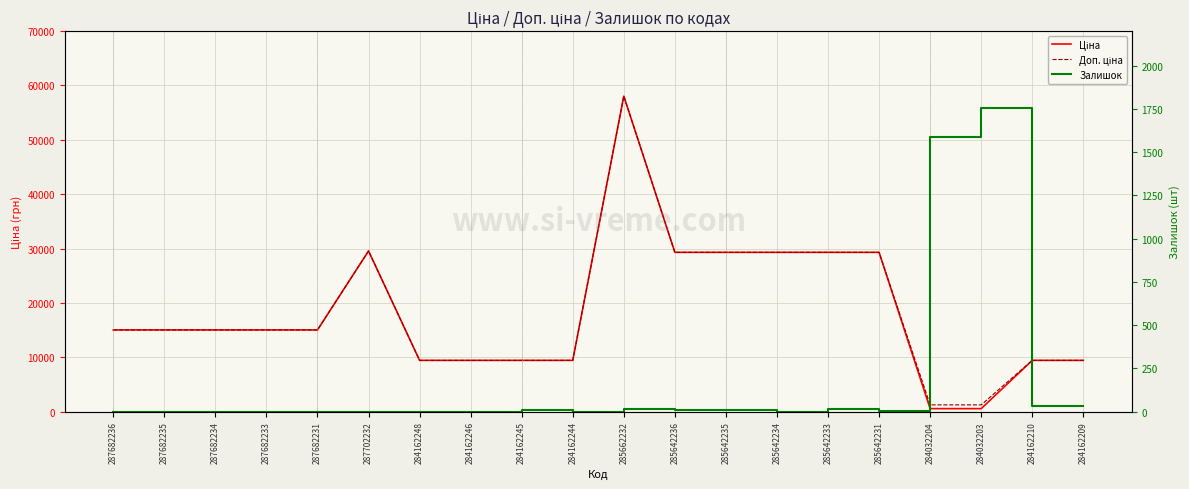

List the labels in order of Доп. ціна value, largest first.

285662232, 287702232, 285642236, 285642235, 285642234, 285642233, 285642231, 287682236, 287682235, 287682234, 287682233, 287682231, 284162248, 284162246, 284162245, 284162244, 284162210, 284162209, 284032204, 284032203